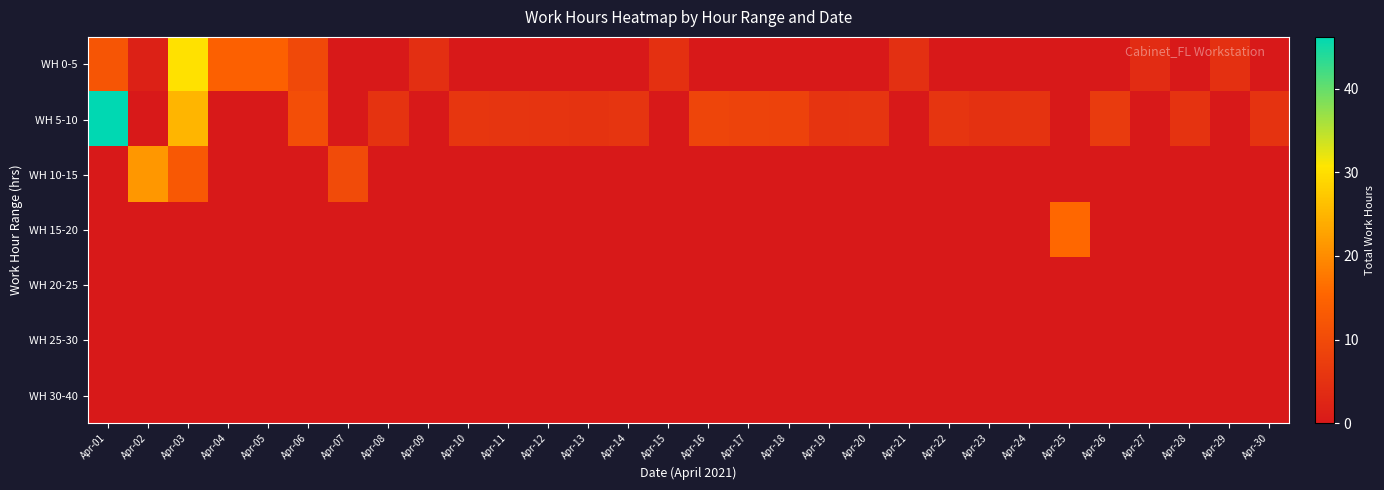

What is the spread (max minus min) of values at Apr-25?

15.7